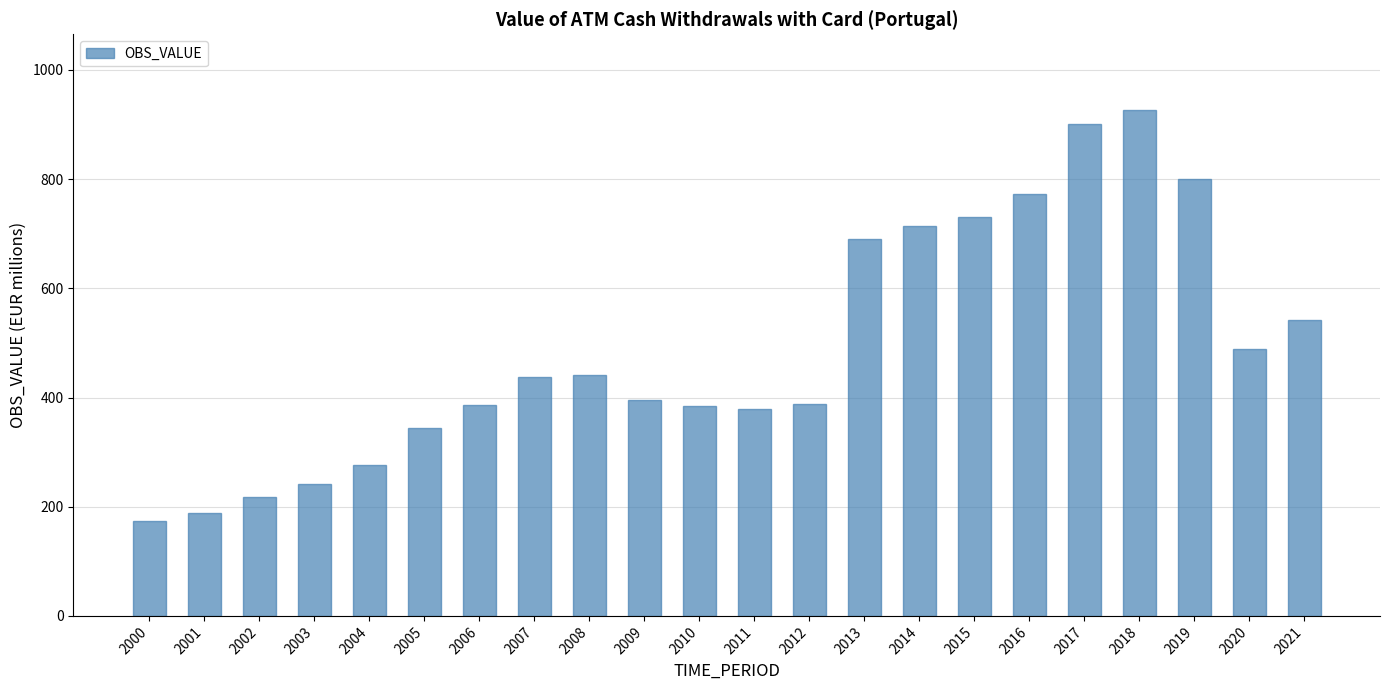

What is the value of the 3rd bar from the left?

217.2